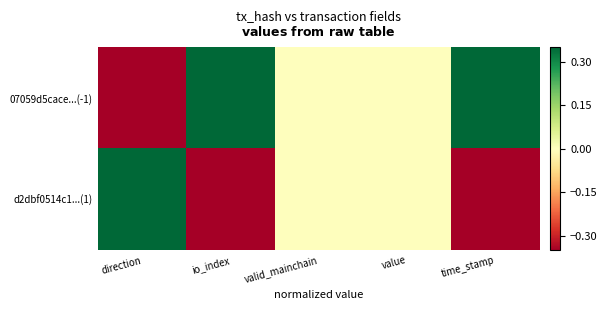

At which category does the chart reach its minimum across all series?

direction